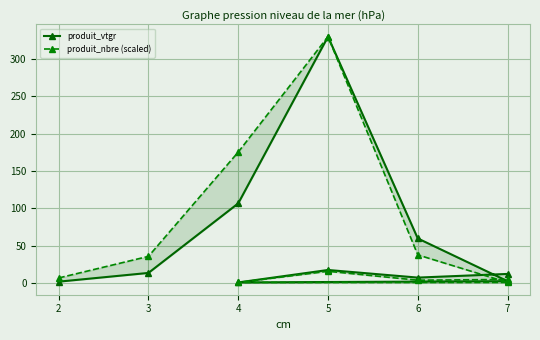

Reading left to right, extract all data points from this chart.

produit_vtgr: 1.7	13.4	106.6	330.2	59.6	2.3	0.6	17.3	7.1	12.0
produit_nbre (scaled): 6.6	35.6	175.4	330.2	37.6	0.6	0.6	15.6	3.6	4.6